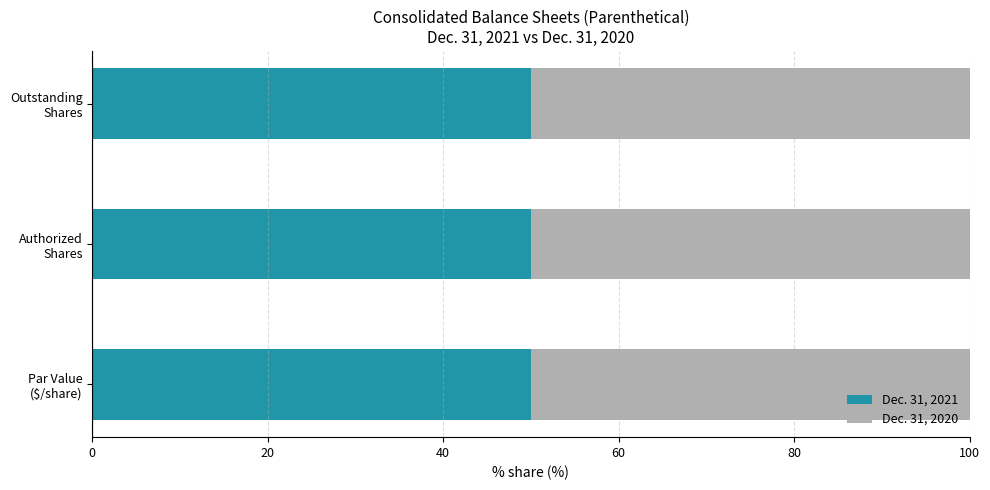

What is the average value of the Dec. 31, 2021 series?

50.0